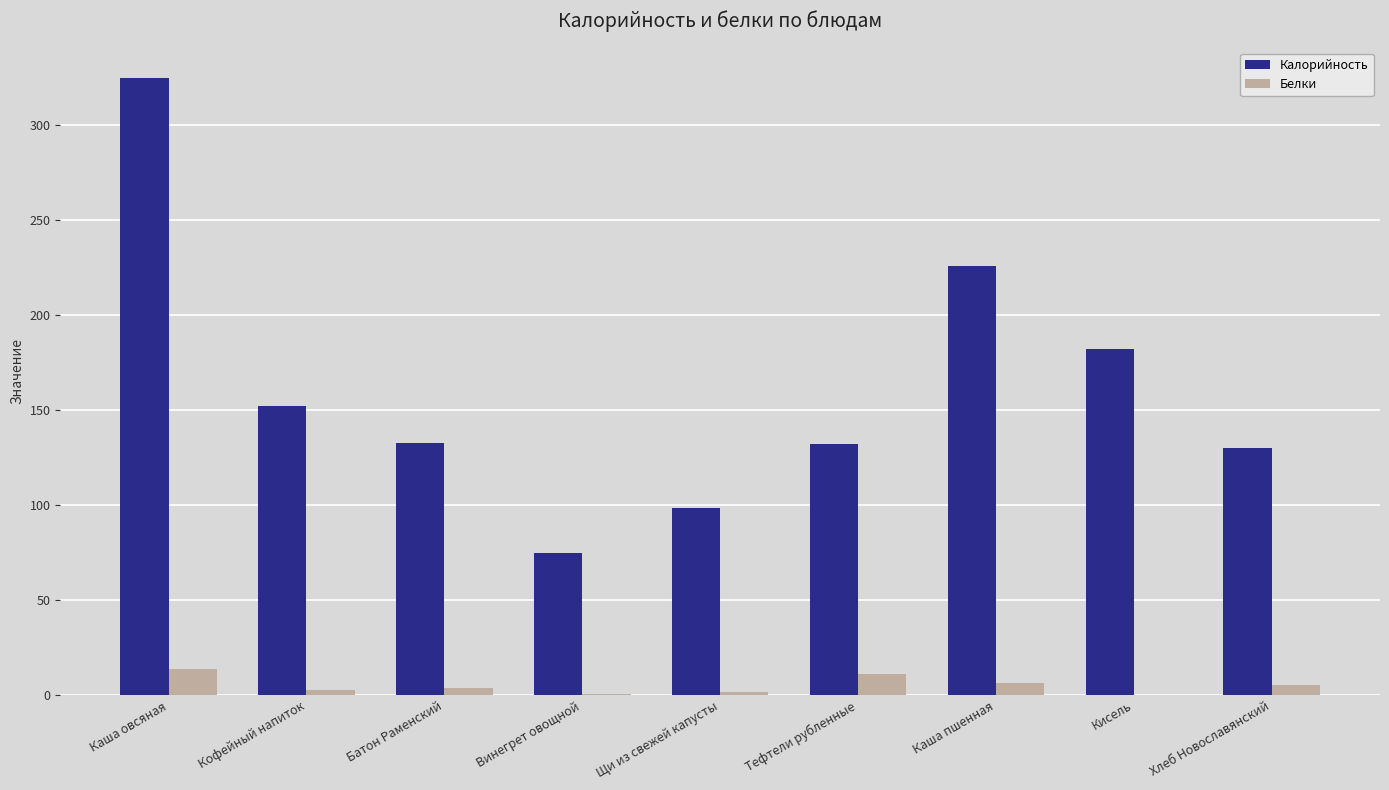

Which series has the largest total across all categories?

Калорийность